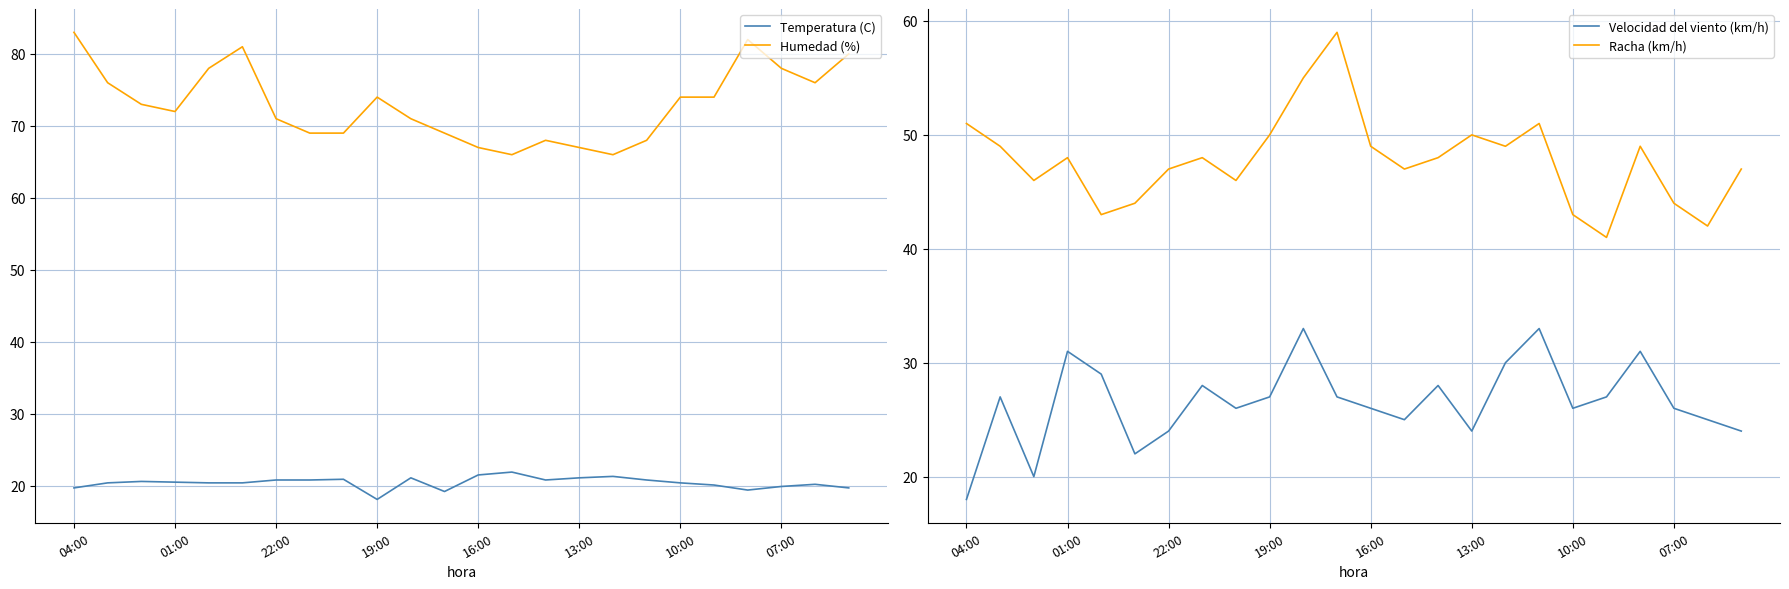

What are all the series names shown in the legend?

Temperatura (C), Humedad (%), Velocidad del viento (km/h), Racha (km/h)